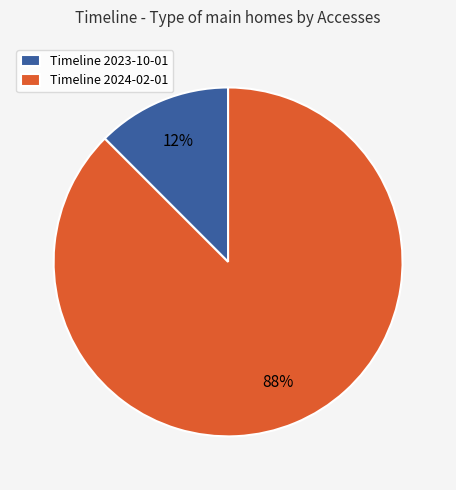

How many slices are in this pie chart?

2